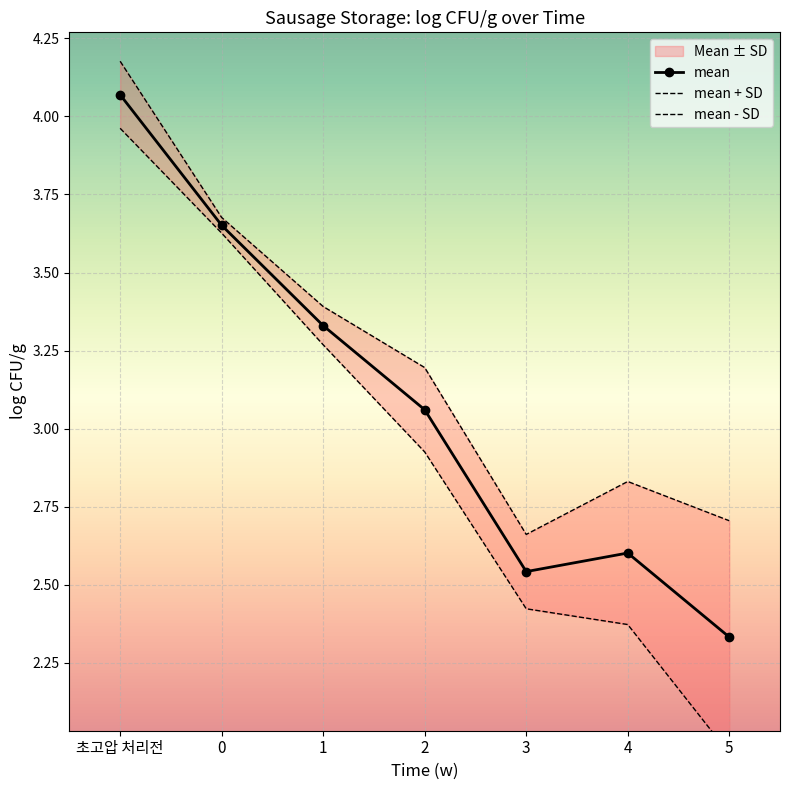

How many data points does each series have?

7